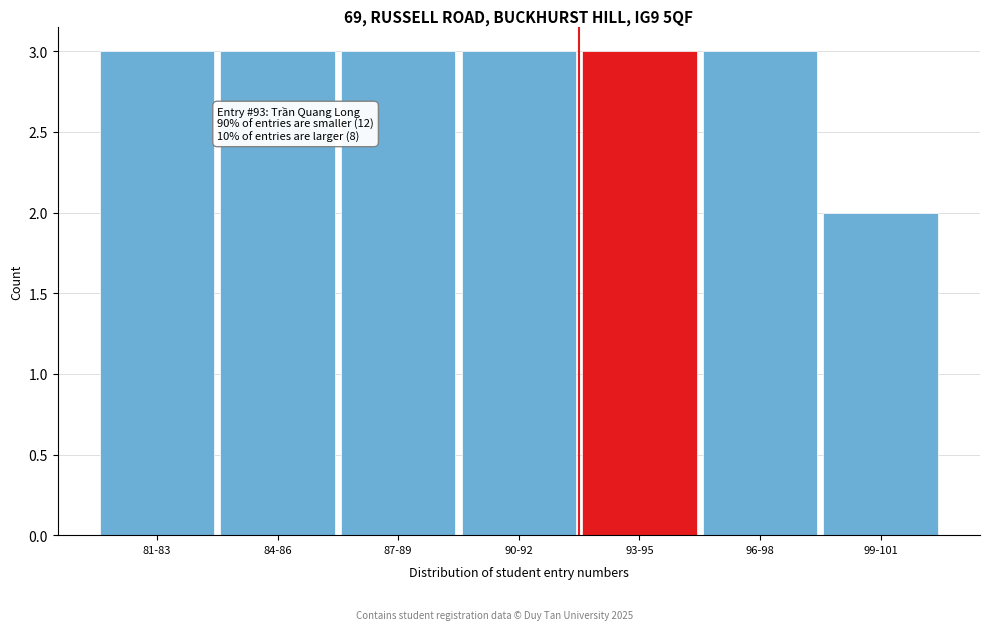

Reading left to right, transcribe all the data shown in this chart.

3	3	3	3	3	3	2